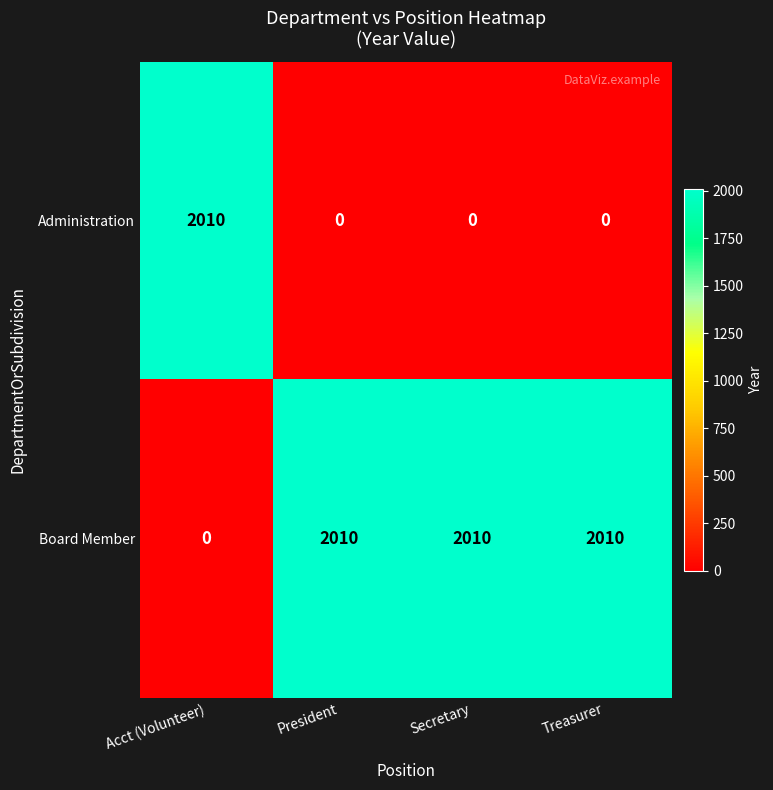

Count the number of categories in the chart.

4